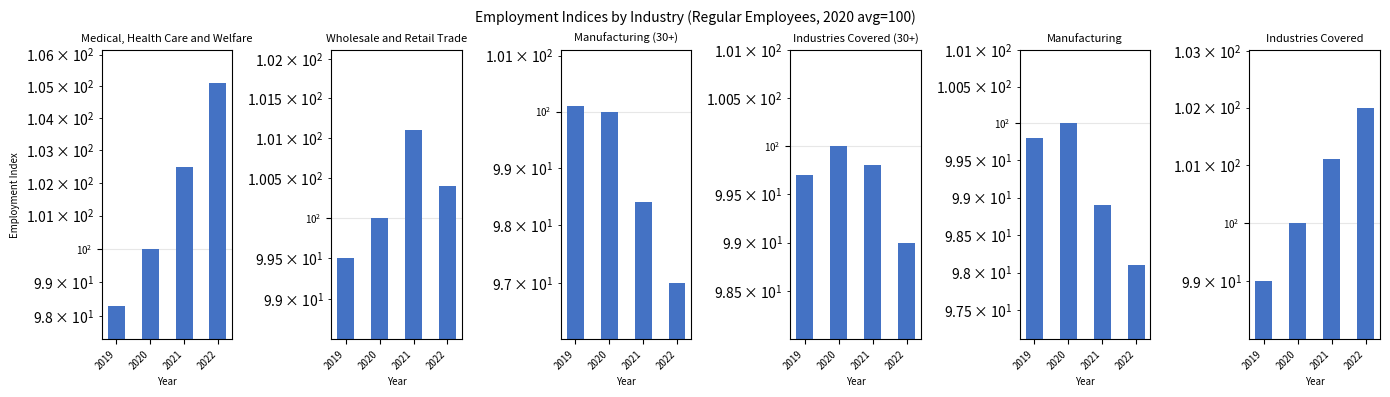

Which category has the lowest value across all series?

2022